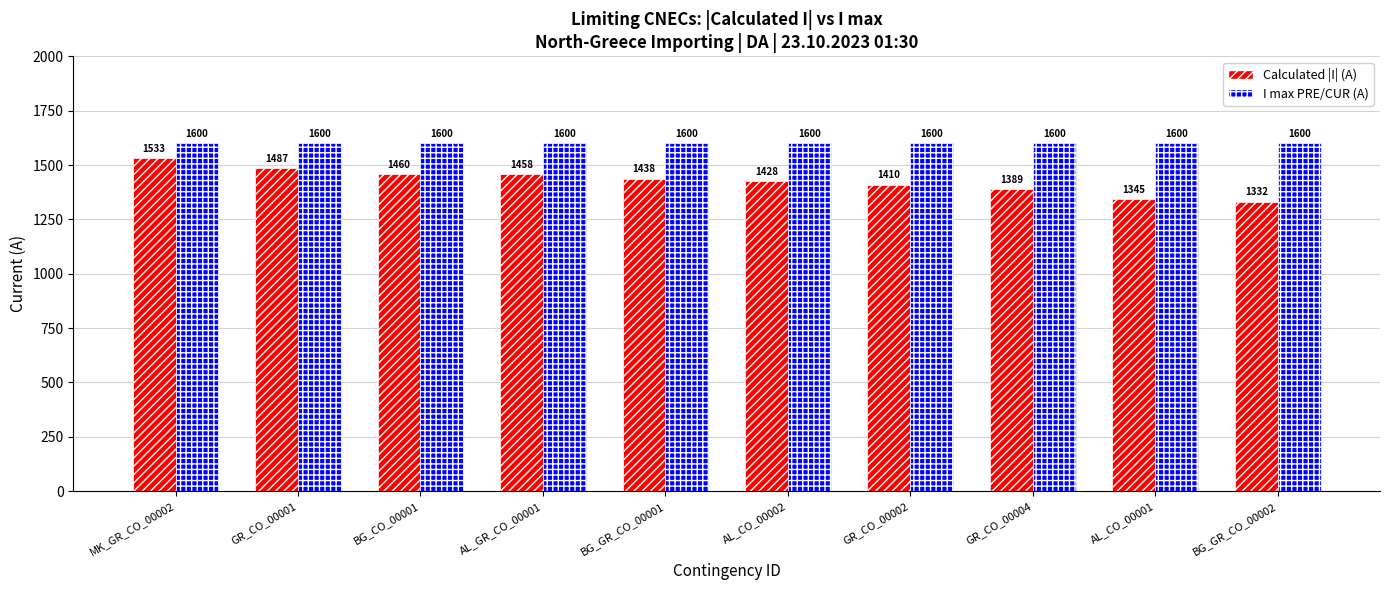

What is the spread (max minus min) of values at GR_CO_00002?

190